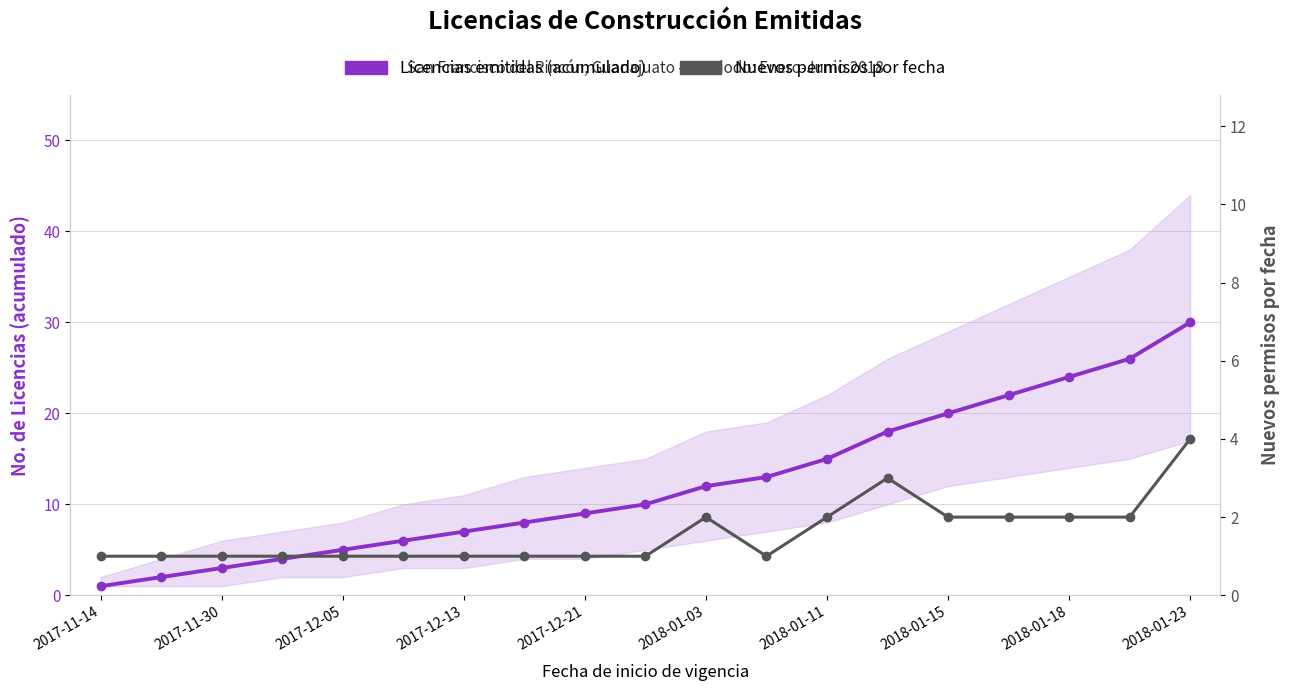

What is the maximum value for Nuevos permisos por fecha?

4